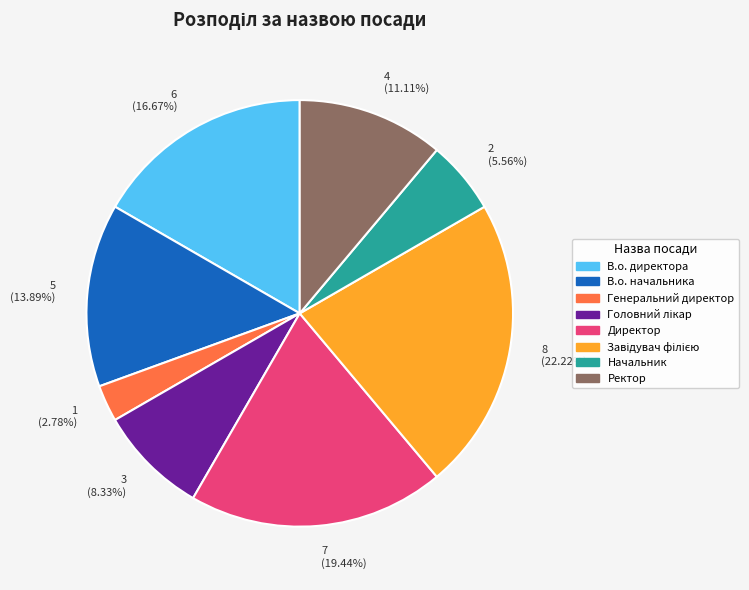

Approximately how many times larger is the value at 4 (11.11%) compared to 3 (8.33%)?

1.3